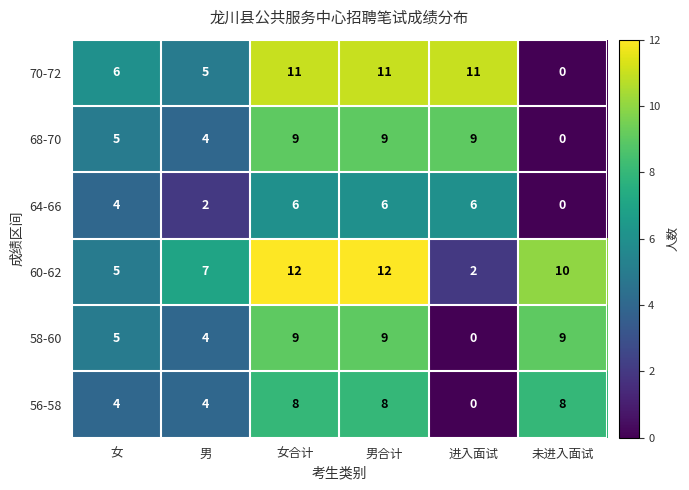

What is the total value across all series at 男合计?

55